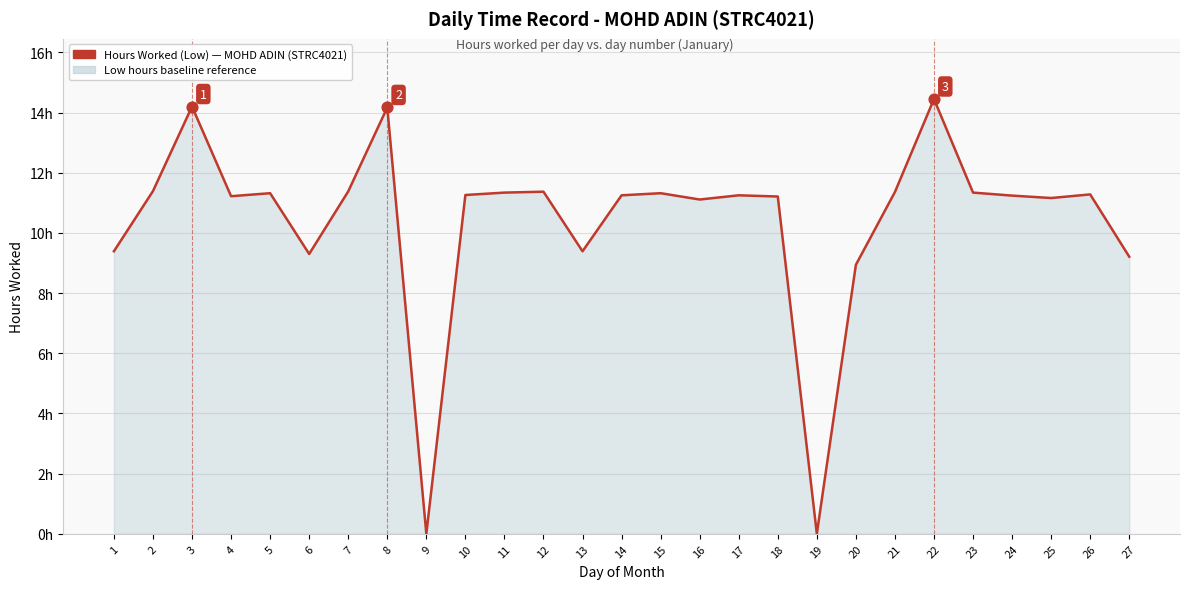

Between 2 and 15, which is larger?

2